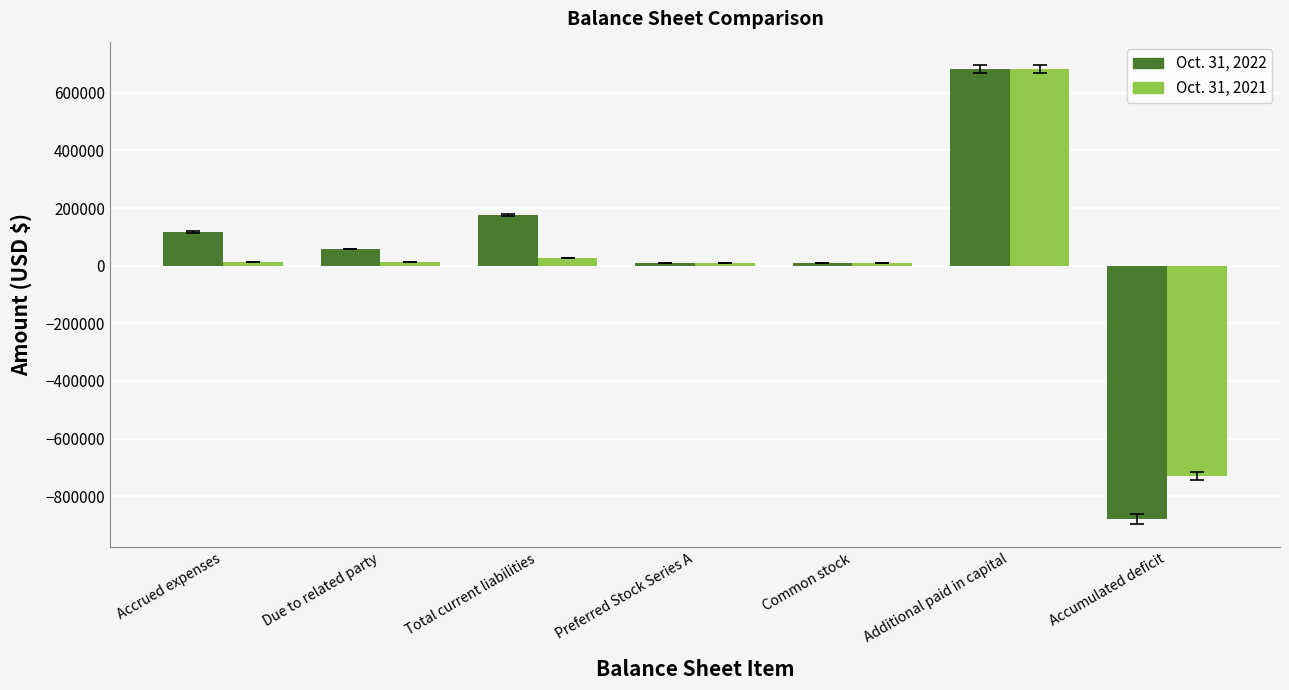

What is the difference between the maximum and minimum values in the Oct. 31, 2022 series?

1563052